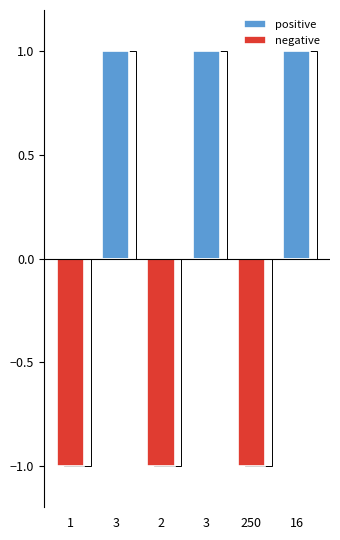

What is the spread (max minus min) of values at 250?

1